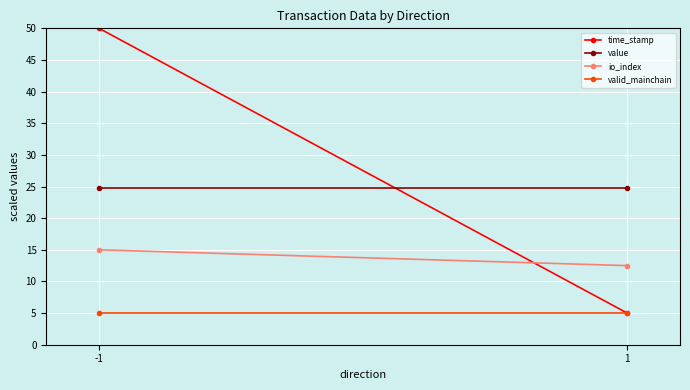

Reading left to right, what are all the values shown in this chart?

time_stamp: 50.0	5.0
value: 24.8	24.8
io_index: 15.0	12.5
valid_mainchain: 5.0	5.0